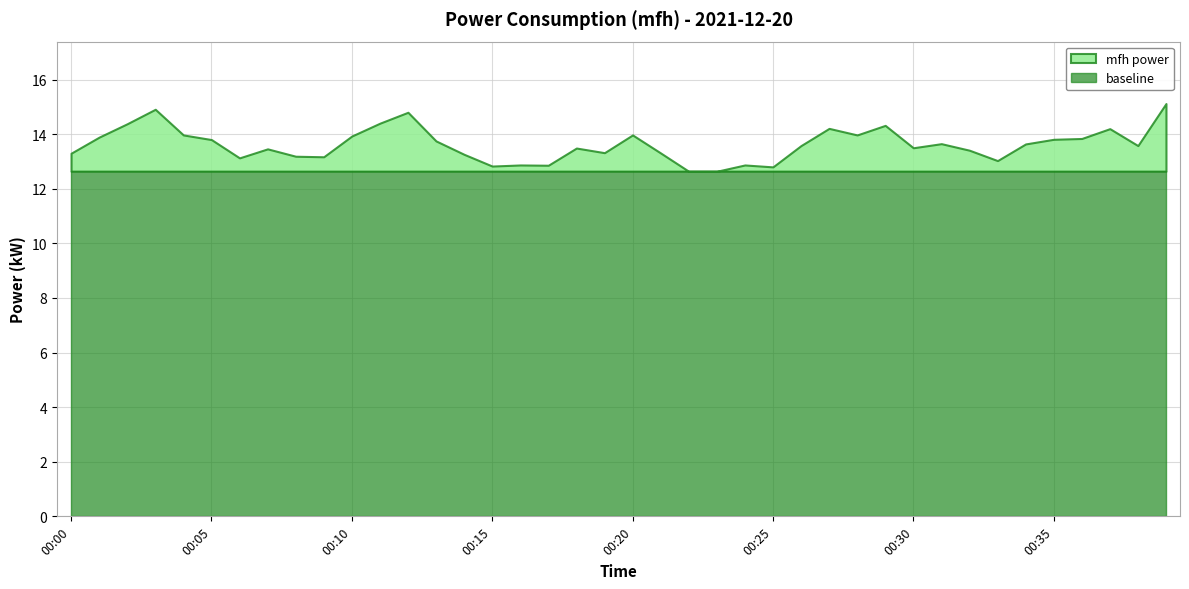

What is the value of the 12th point from the left?

14.4